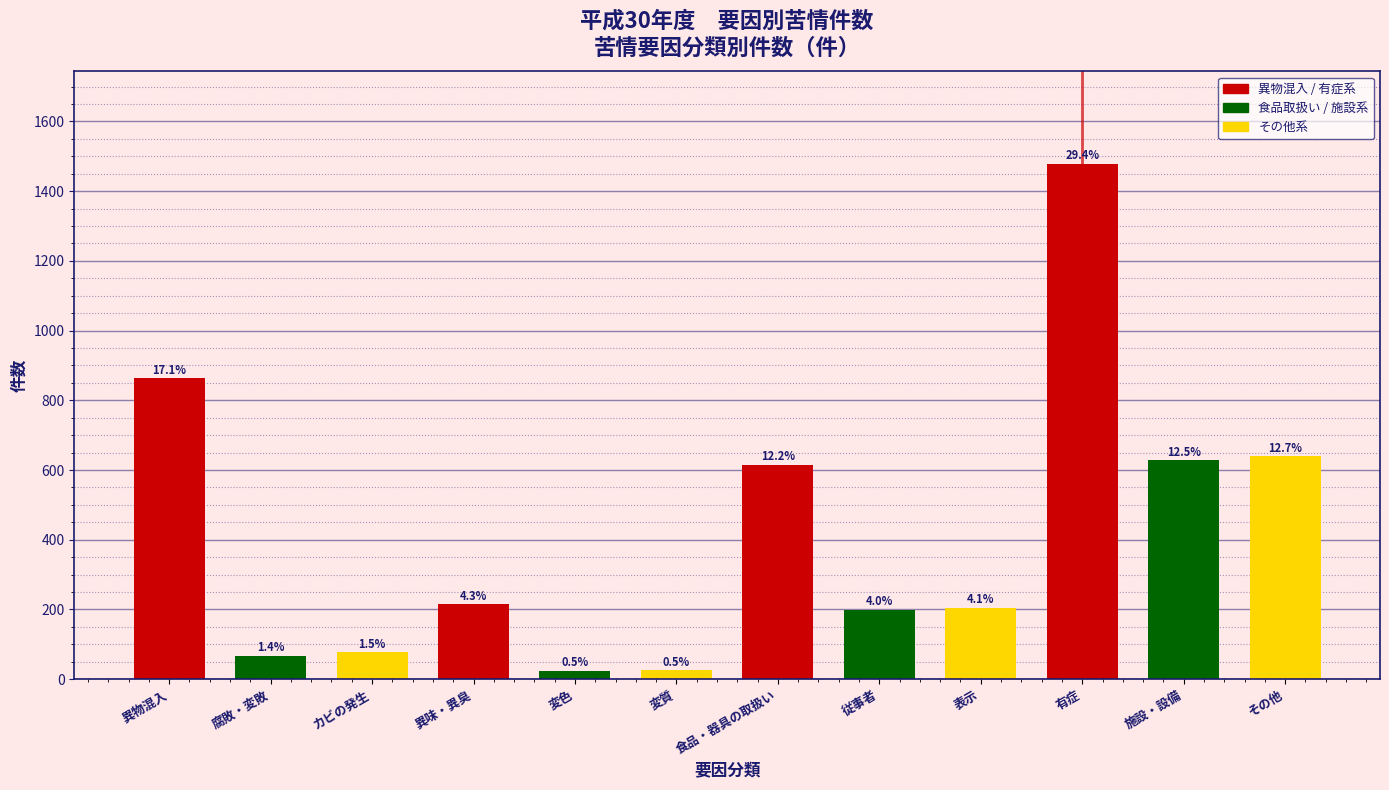

What is the difference between the values at その他 and 変色?

616